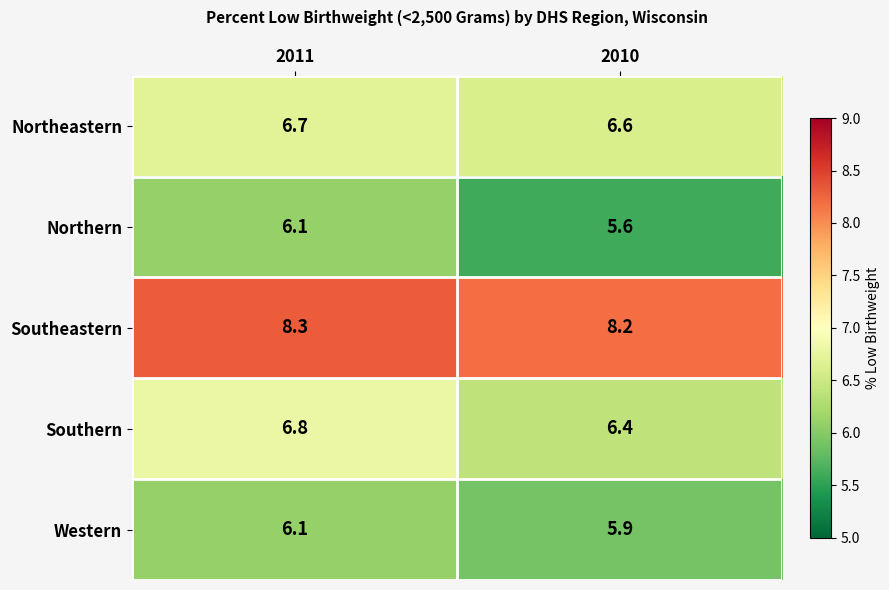

Rank the categories by Southeastern value from highest to lowest.

2011, 2010